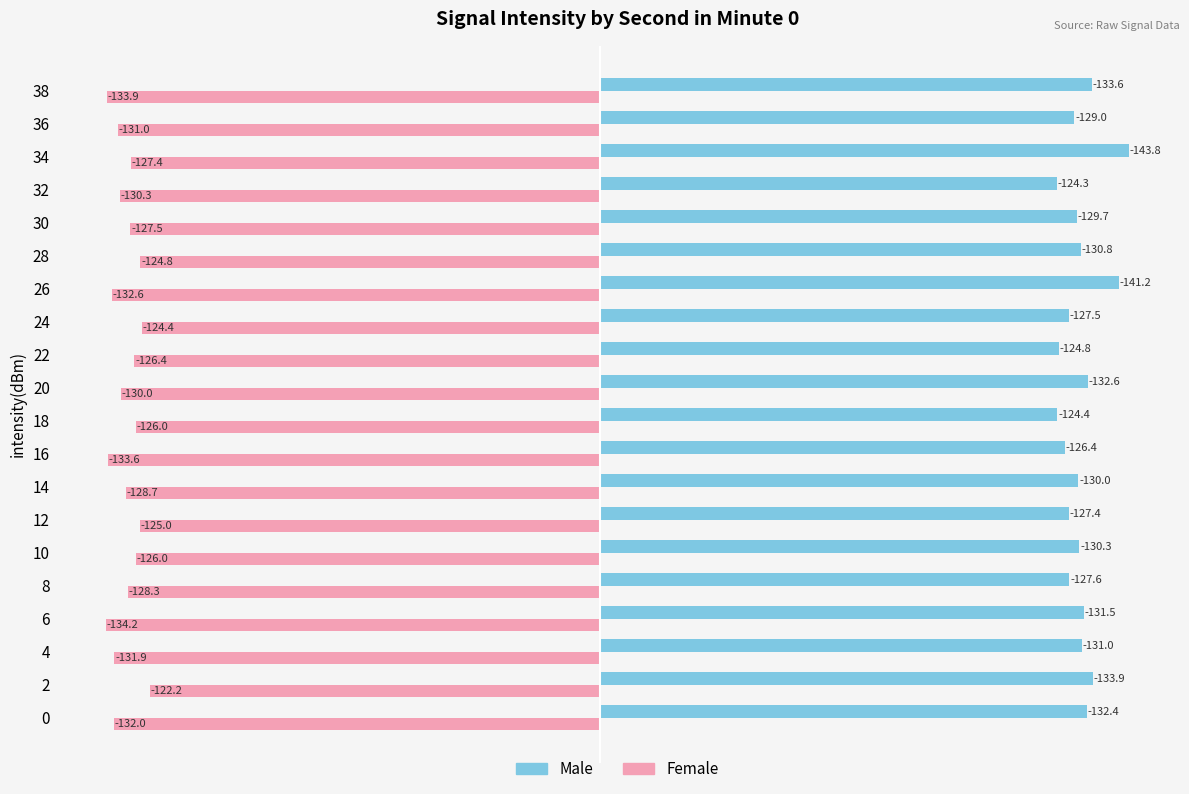

What is the sum of the Female values at 16 and 18?

-259.6